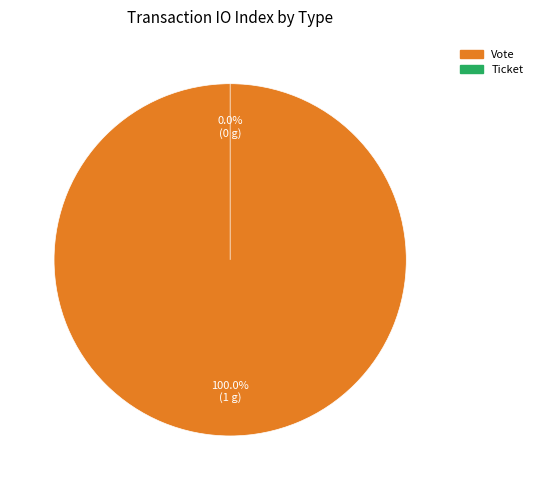

Which slice represents more than half of the pie?

Vote